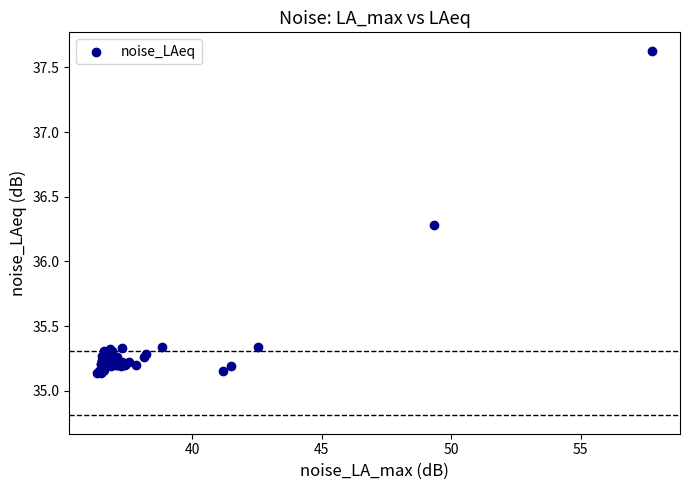

What Y value in the scatter plot is closest to 36?

36.3